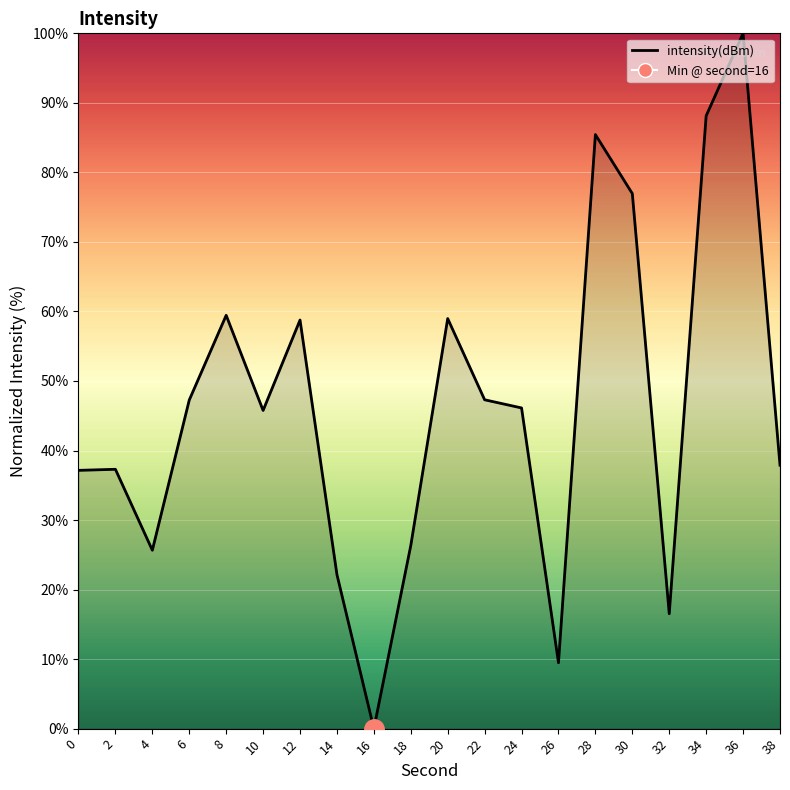

Reading left to right, list all the values displayed in this chart.

0=37.1	2=37.3	4=25.7	6=47.3	8=59.4	10=45.8	12=58.8	14=22.2	16=0.0	18=26.3	20=59.0	22=47.3	24=46.1	26=9.5	28=85.4	30=77.0	32=16.5	34=88.1	36=100.0	38=37.9